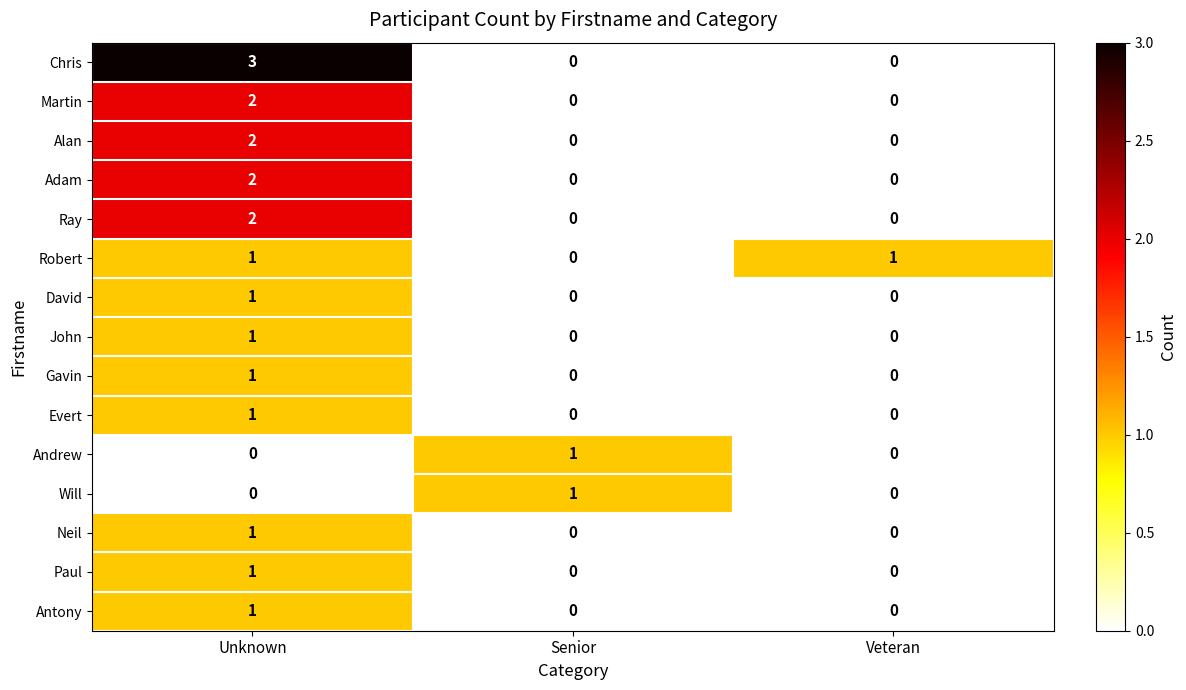

What is the total value across all series at Senior?

2